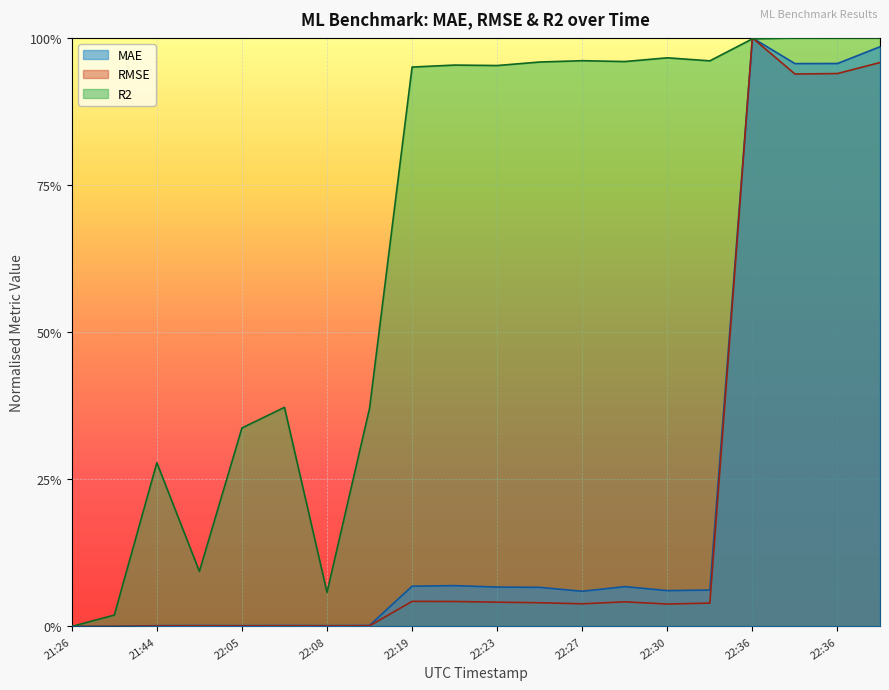

Where is the first local maximum for R2?

21:44